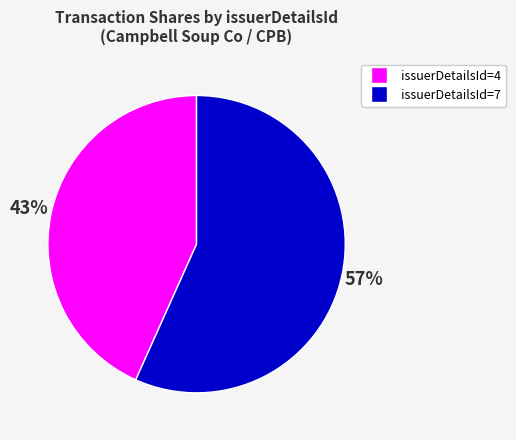

To the nearest percent, what is the average slice percentage?

50%